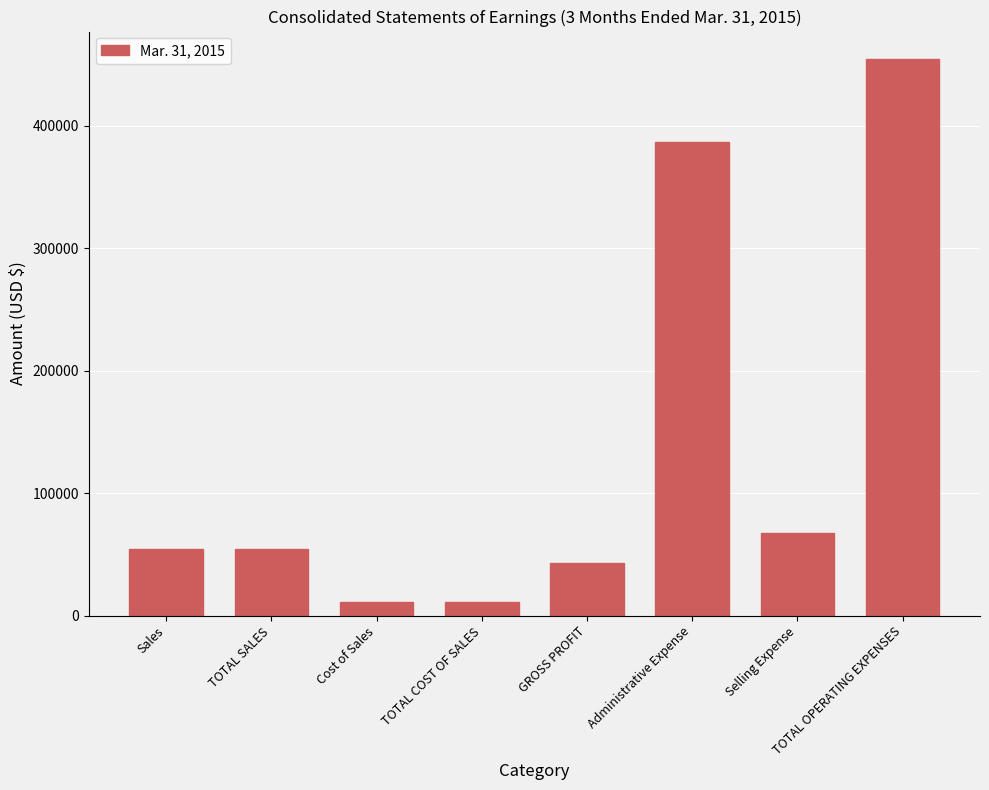

True or false: the data shows 67845 at Selling Expense.

True